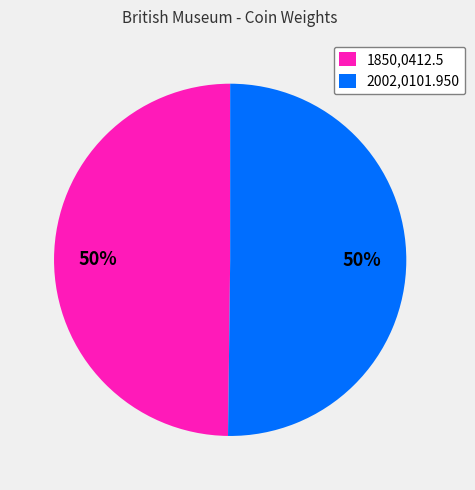

To the nearest percent, what is the average slice percentage?

50%